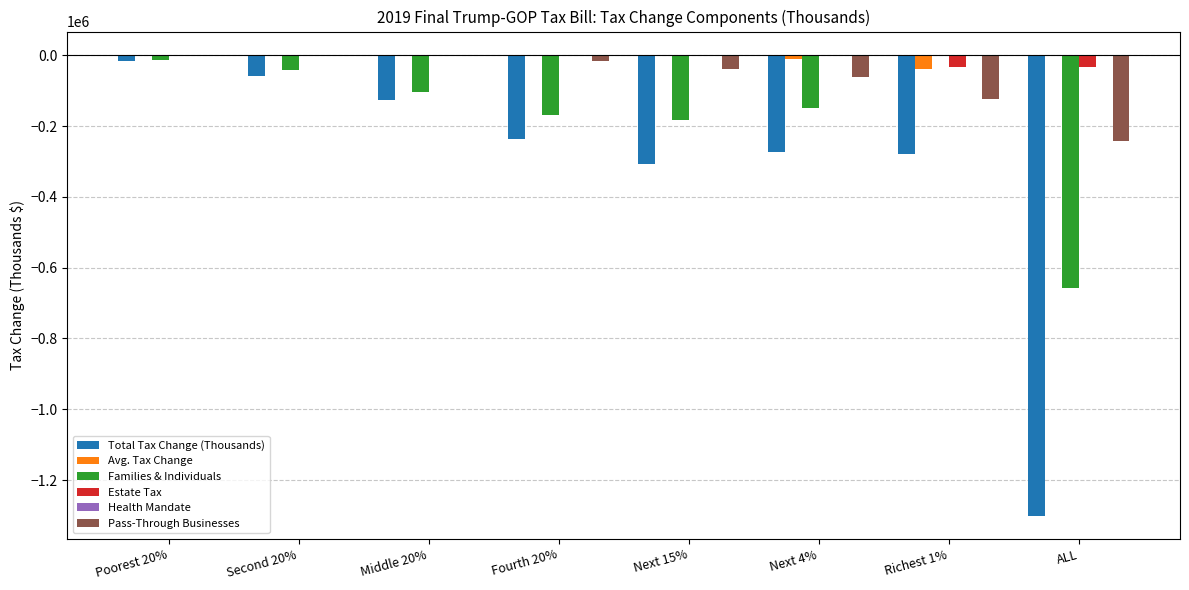

What value does the Total Tax Change (Thousands) series have at Richest 1%, to the nearest 100?

-280100